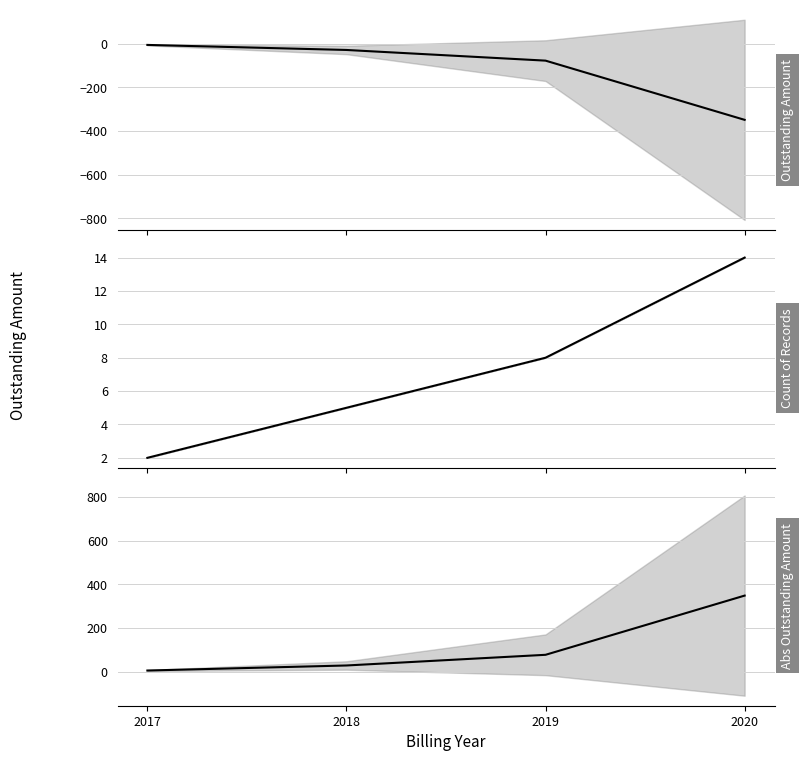

Read the Abs Outstanding Amount value at 2018.

28.3